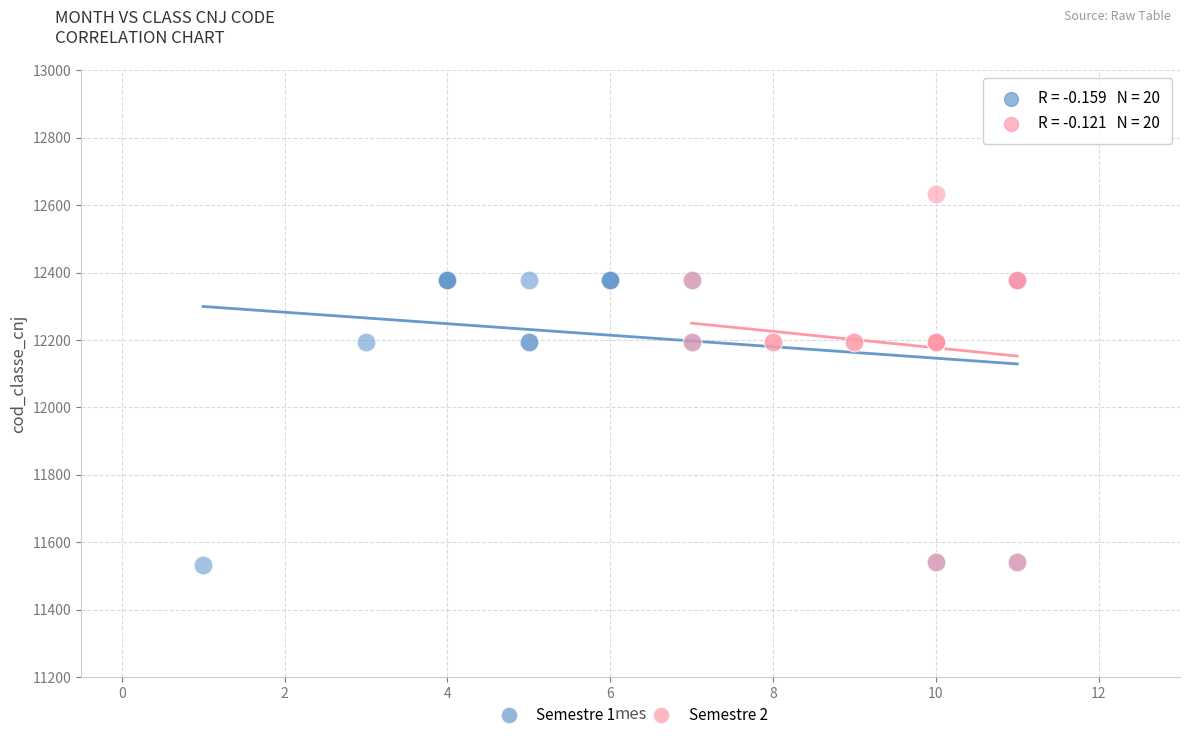

Which series has the largest Y range (max minus min)?

Semestre 2